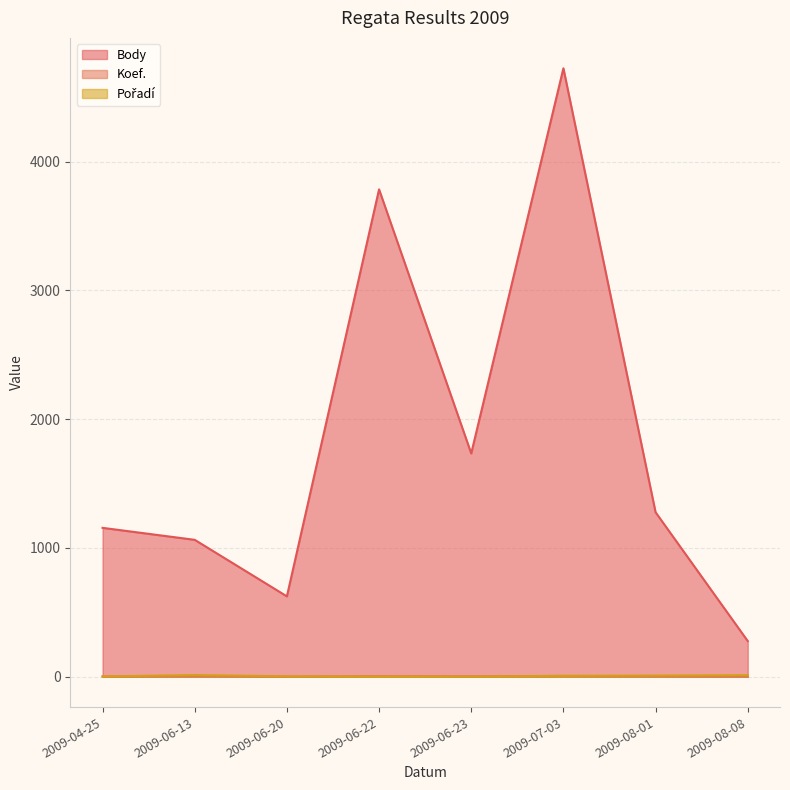

At which category does Pořadí reach its first local peak?

2009-06-13